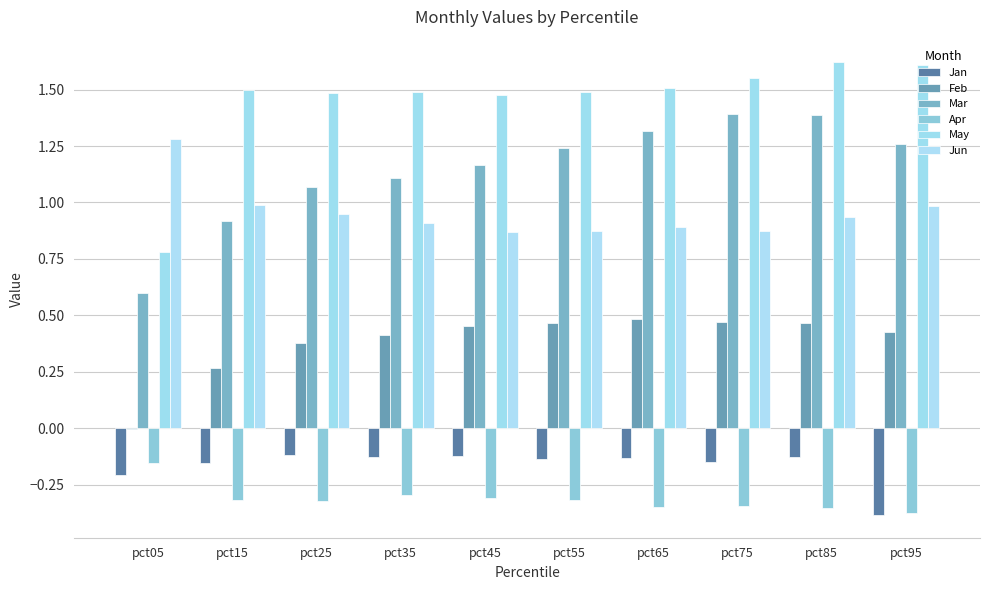

What is the minimum value for May?

0.8